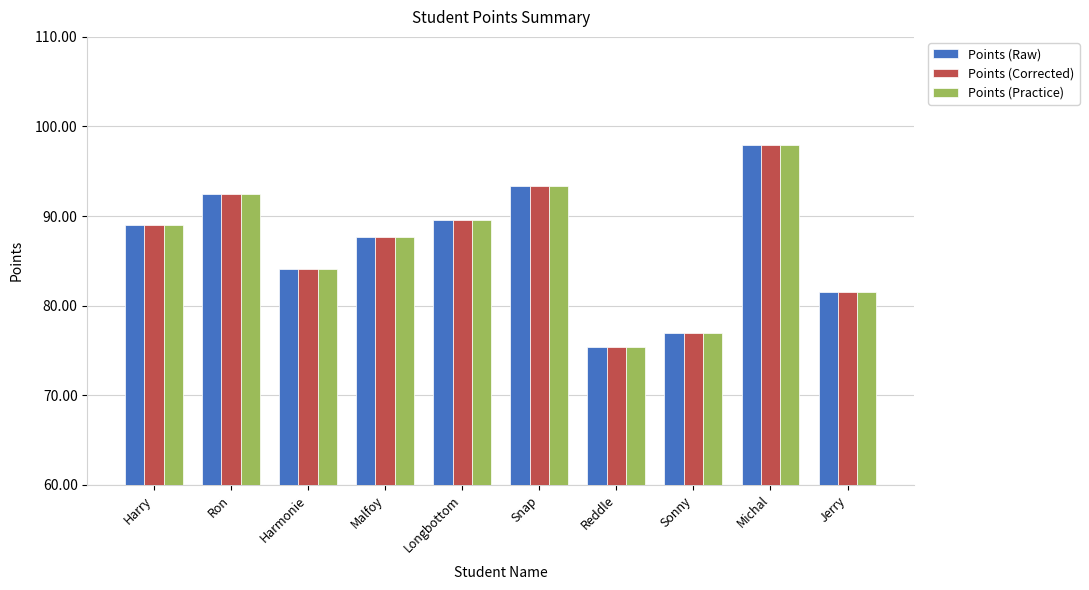

The value of Points (Corrected) at Harmonie is 84.0. True or false?

True